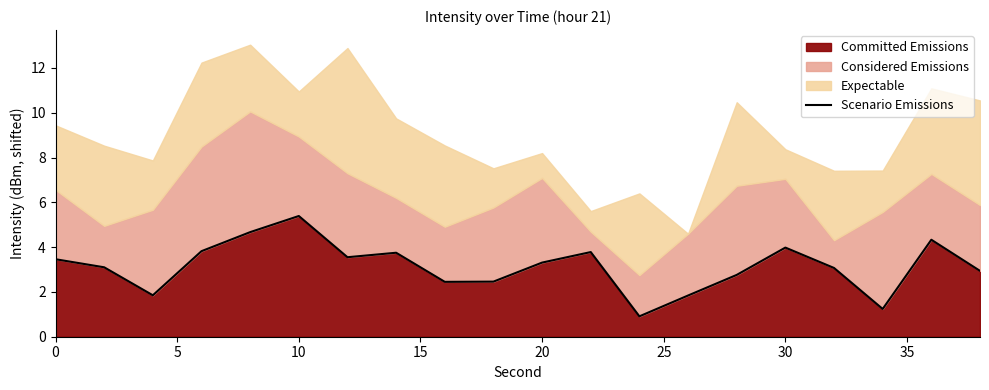

The Committed Emissions series shows 9.0 at 10. True or false?

False